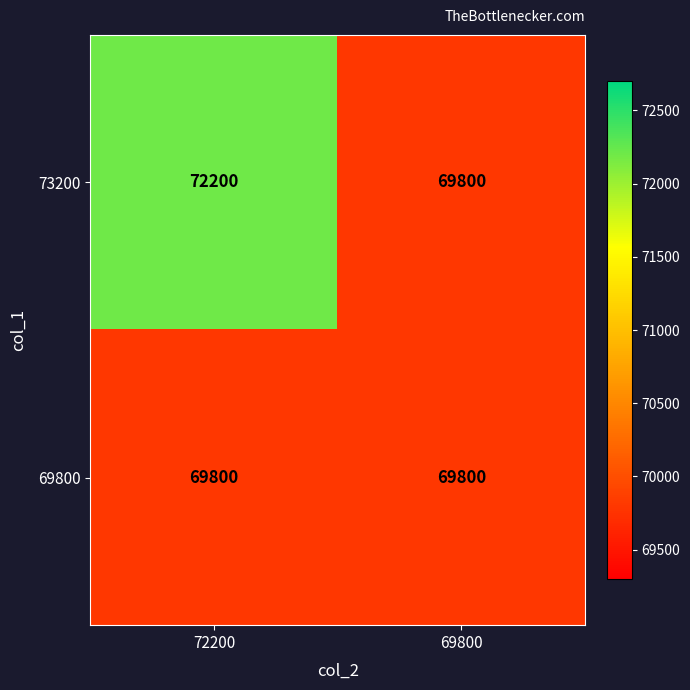

Between 72200 and 69800, which series saw the biggest shift?

73200